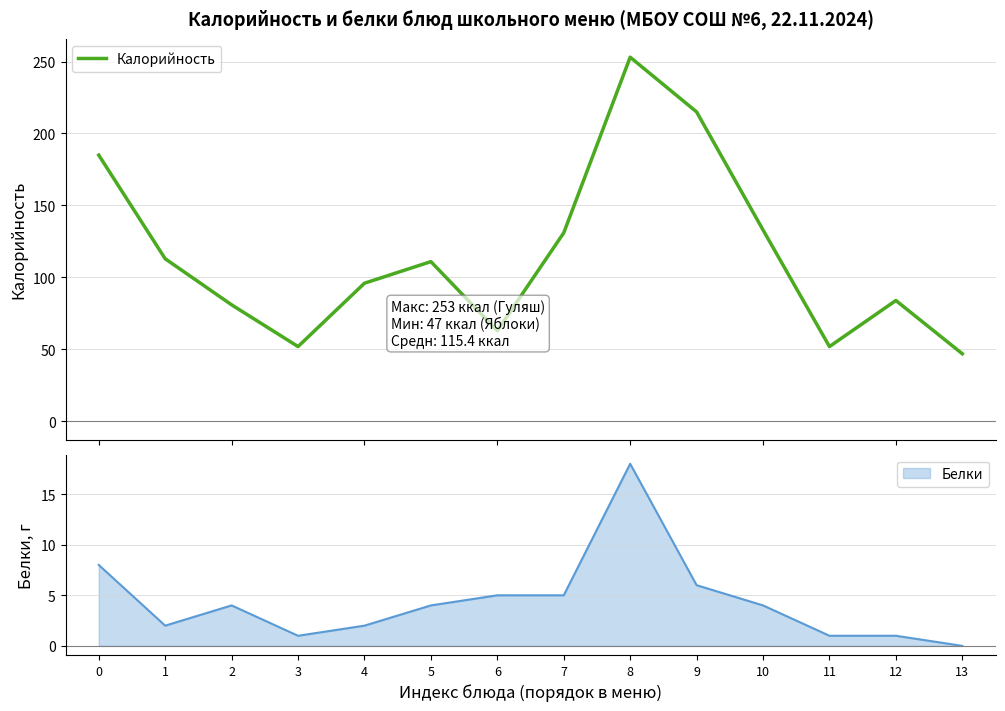

Reading right to left, transcribe all the data shown in this chart.

47	84	52	133	215	253	131	63	111	96	52	81	113	185